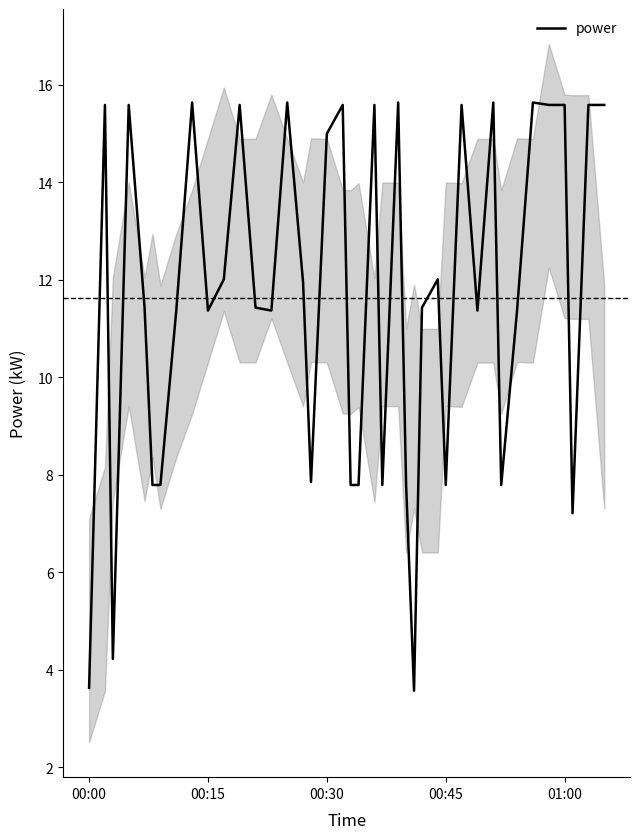

What is the smallest value displayed?

3.6